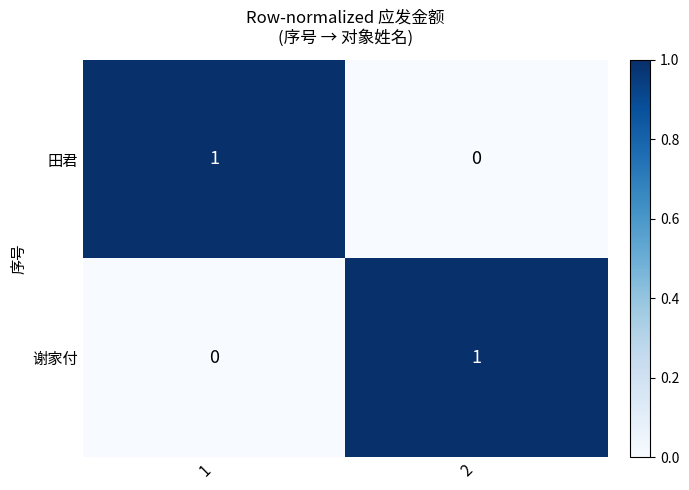

At 1, list the series in order from largest to smallest.

田君, 谢家付